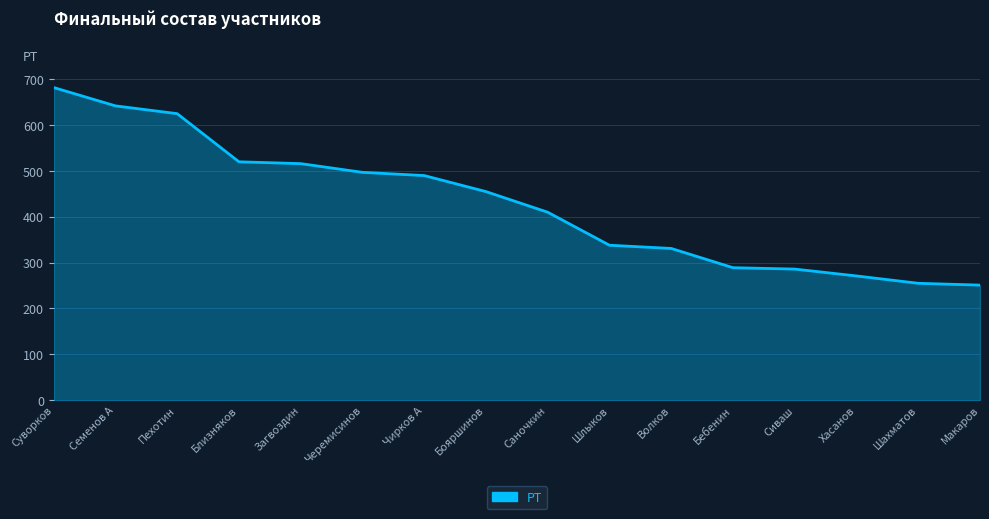

True or false: the data shows 498 at Шлыков.

False